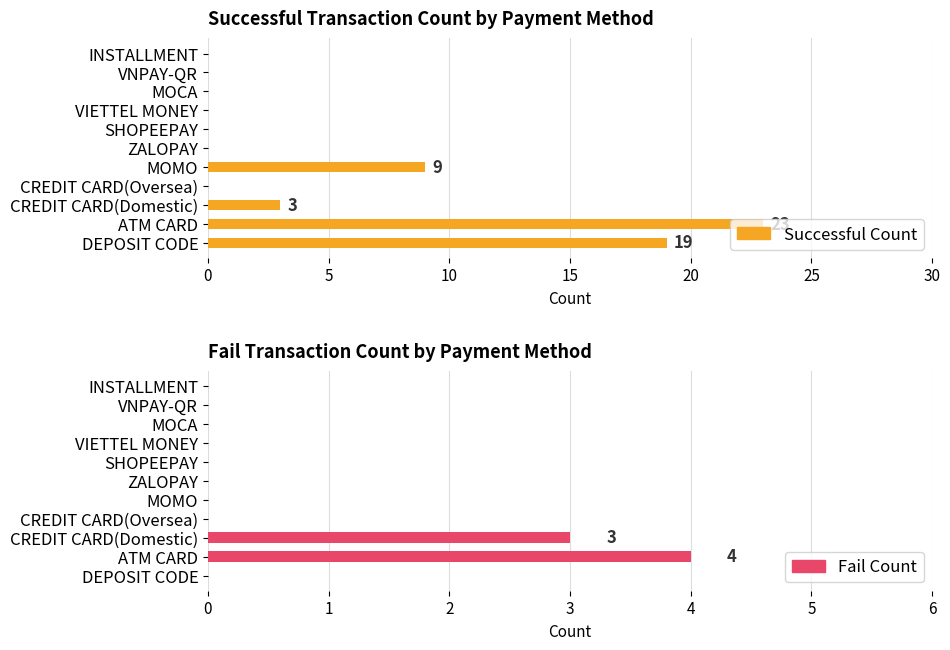

Which series has the largest total across all categories?

Successful Count